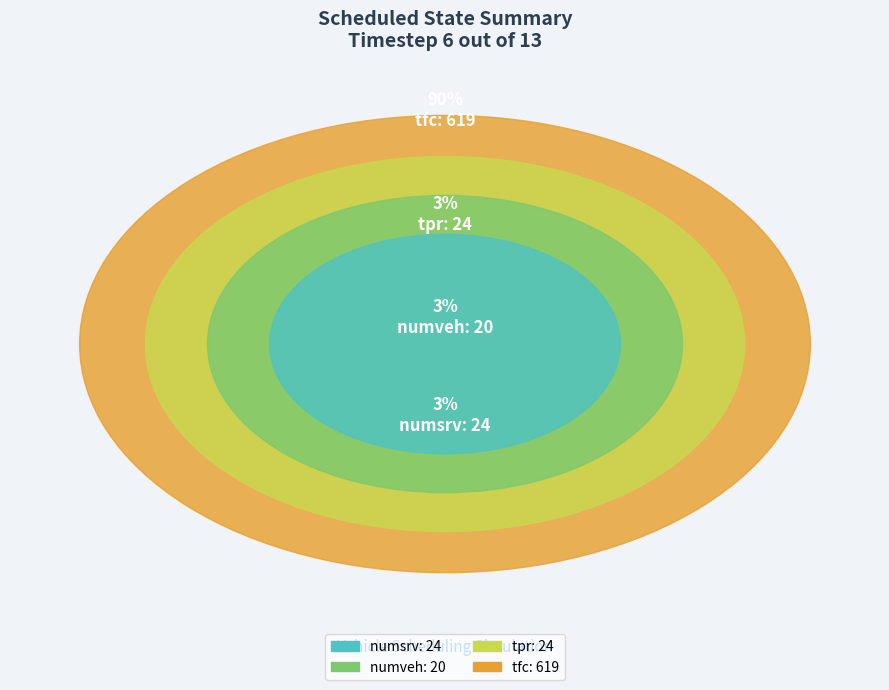

What percentage is the numsrv slice, to the nearest percent?

3%